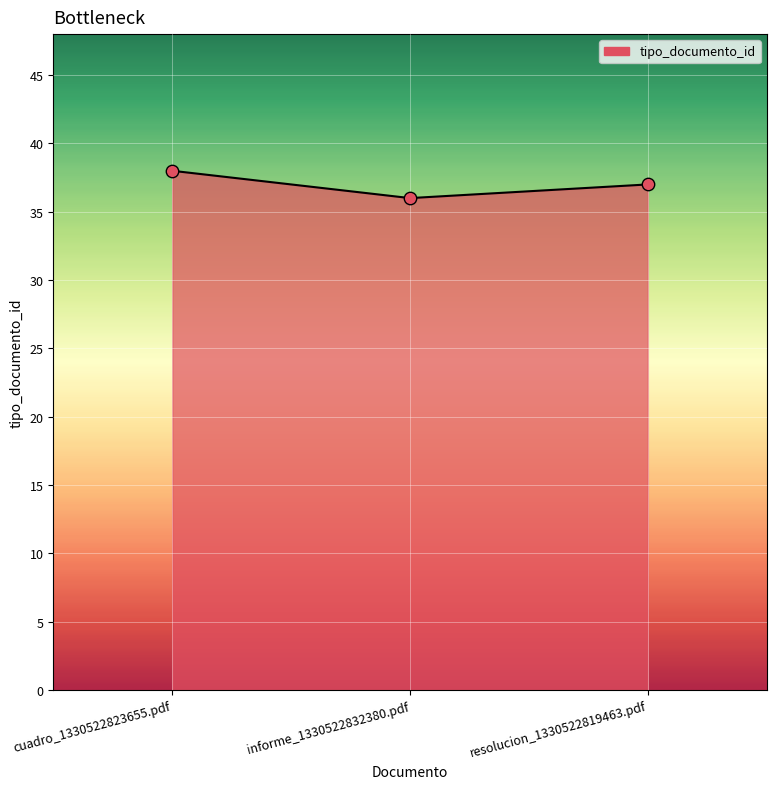

Which has a higher value, cuadro_1330522823655.pdf or informe_1330522832380.pdf?

cuadro_1330522823655.pdf